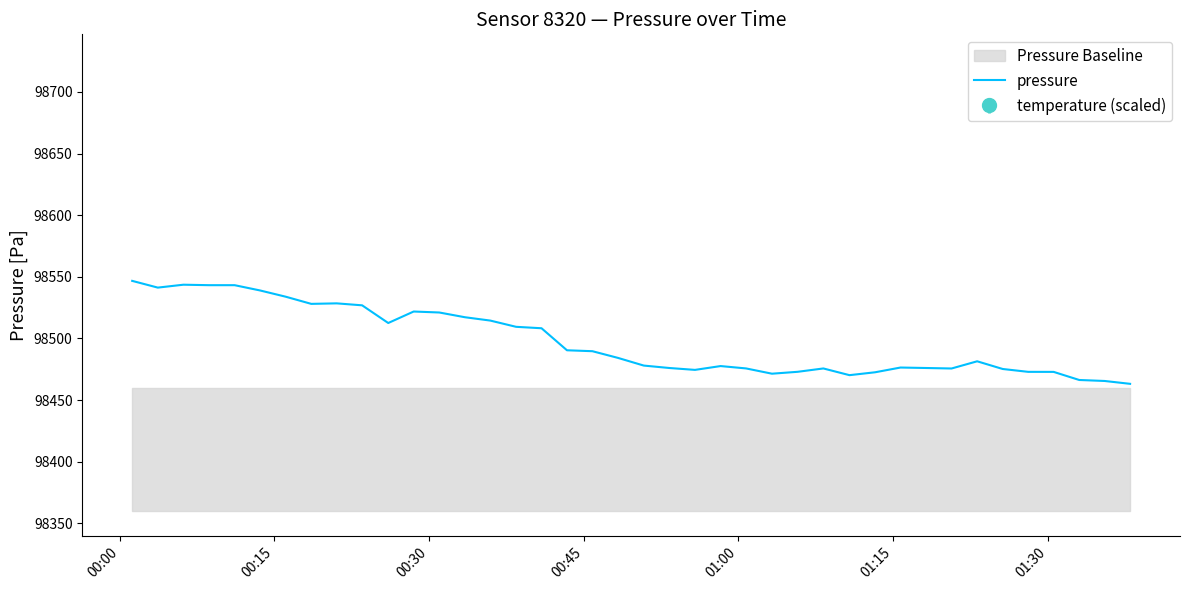

What is the lowest value of the pressure series?

98463.2